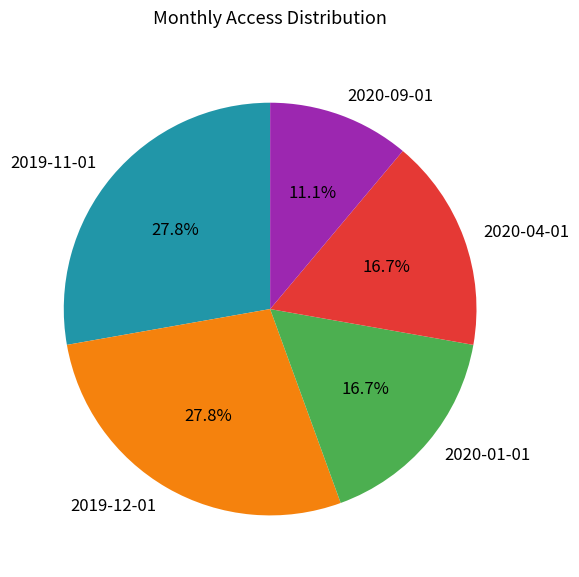

Count the number of slices in the pie.

5